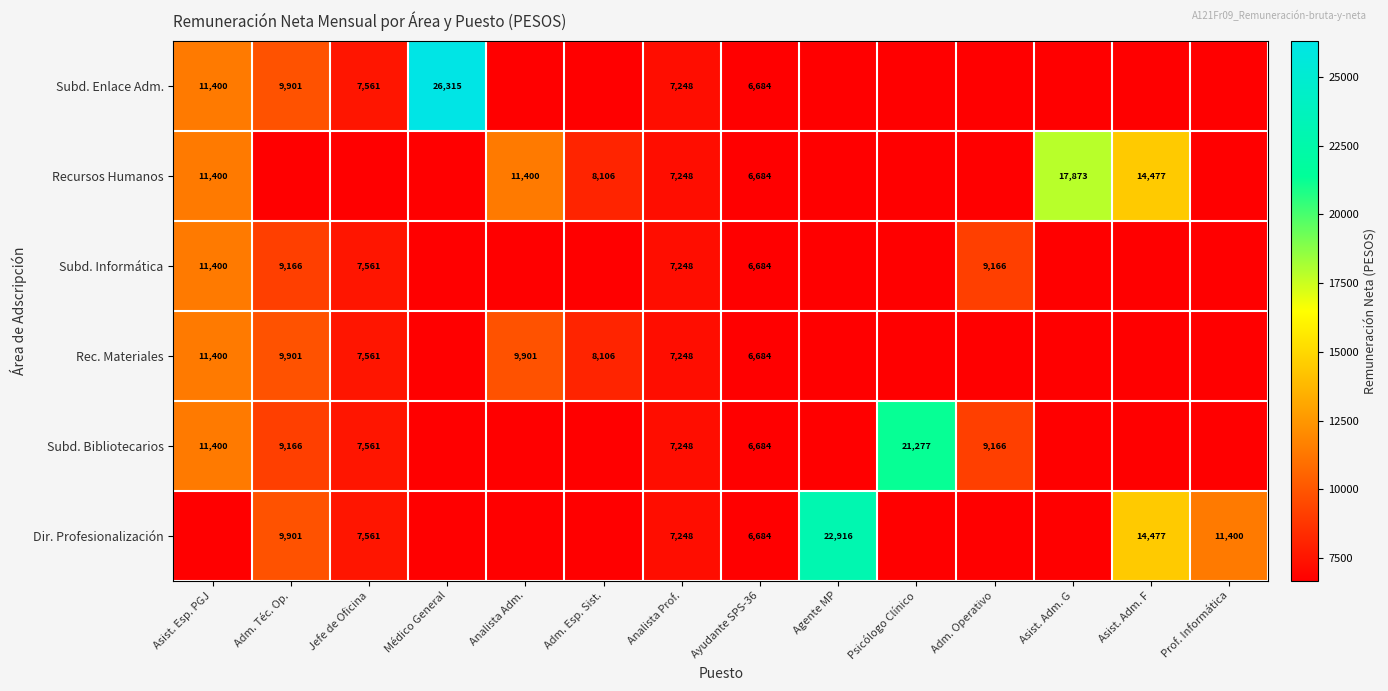

Is the value of Recursos Humanos at Analista Prof. greater than the value of Dir. Profesionalización at Jefe de Oficina?

No